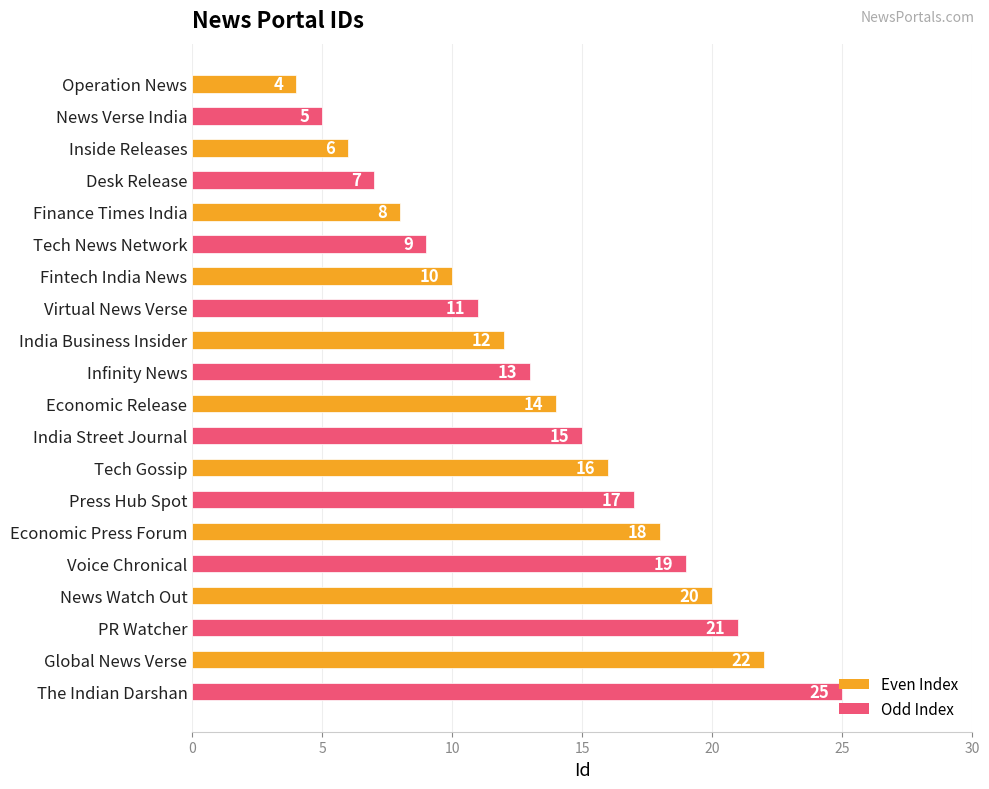

What is the label of the 8th bar from the top?

Virtual News Verse